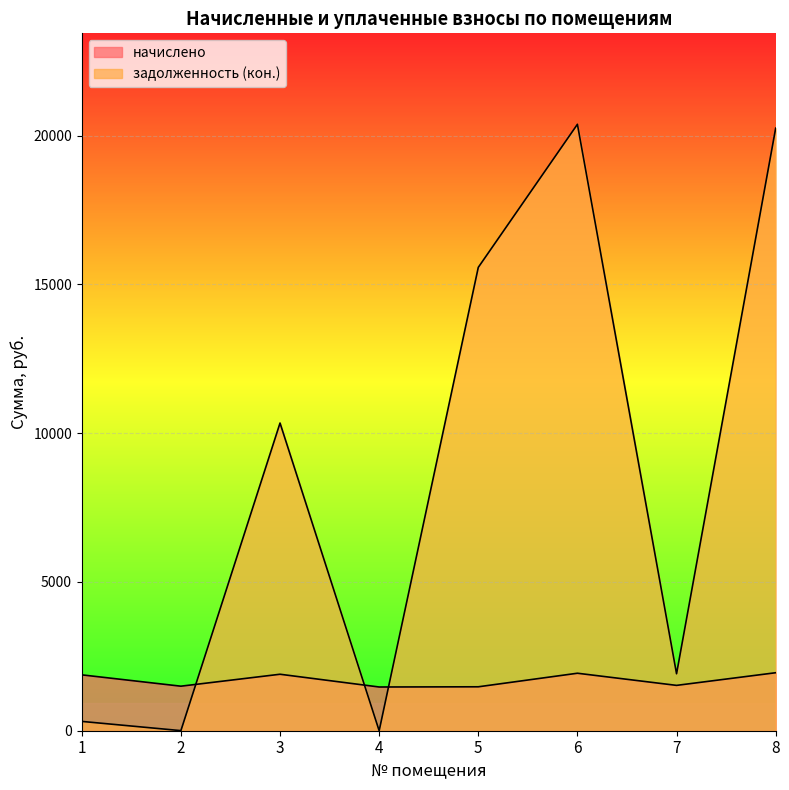

What is the approximate value of начислено at 8?

1949.3